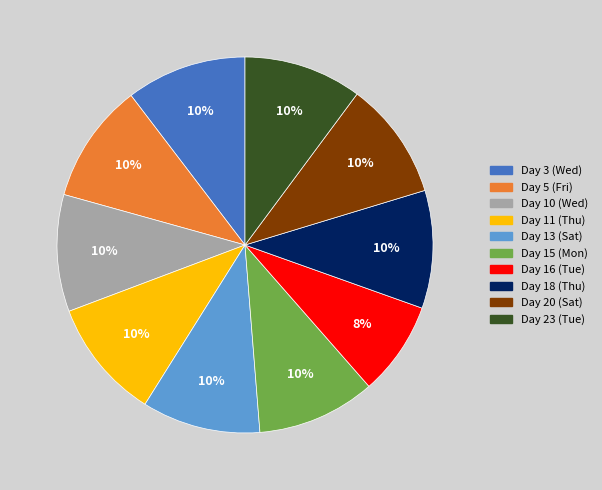

How many segments does this pie chart have?

10